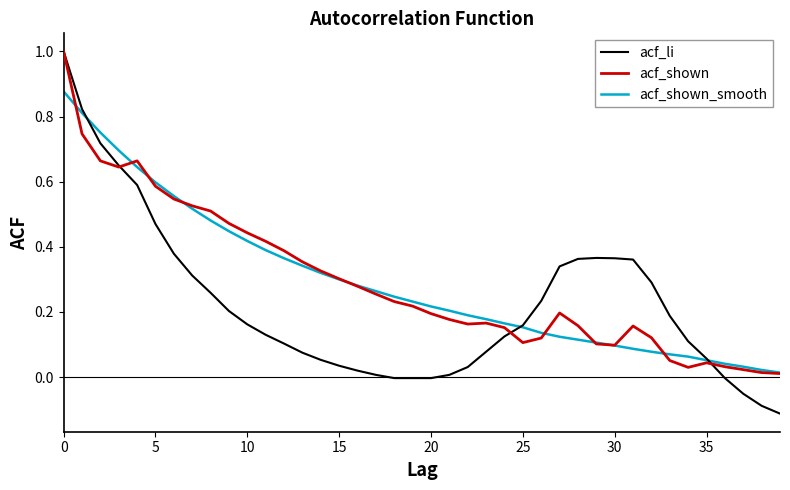

What is the maximum value shown in the chart?

1.0